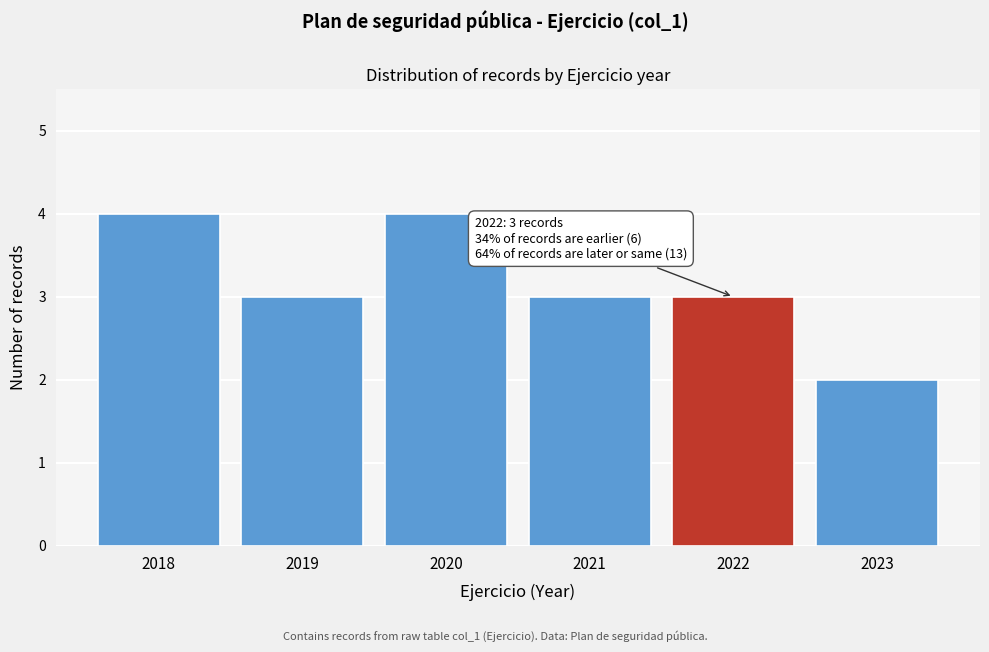

Reading right to left, extract all data points from this chart.

2	3	3	4	3	4